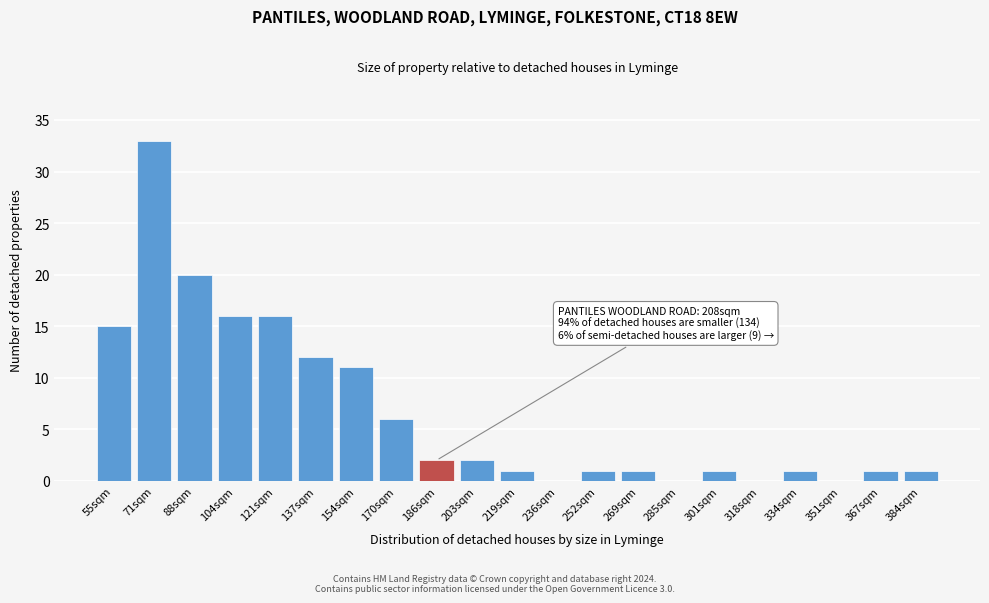

Reading left to right, what are all the values shown in this chart?

55sqm=15	71sqm=33	88sqm=20	104sqm=16	121sqm=16	137sqm=12	154sqm=11	170sqm=6	186sqm=2	203sqm=2	219sqm=1	236sqm=0	252sqm=1	269sqm=1	285sqm=0	301sqm=1	318sqm=0	334sqm=1	351sqm=0	367sqm=1	384sqm=1